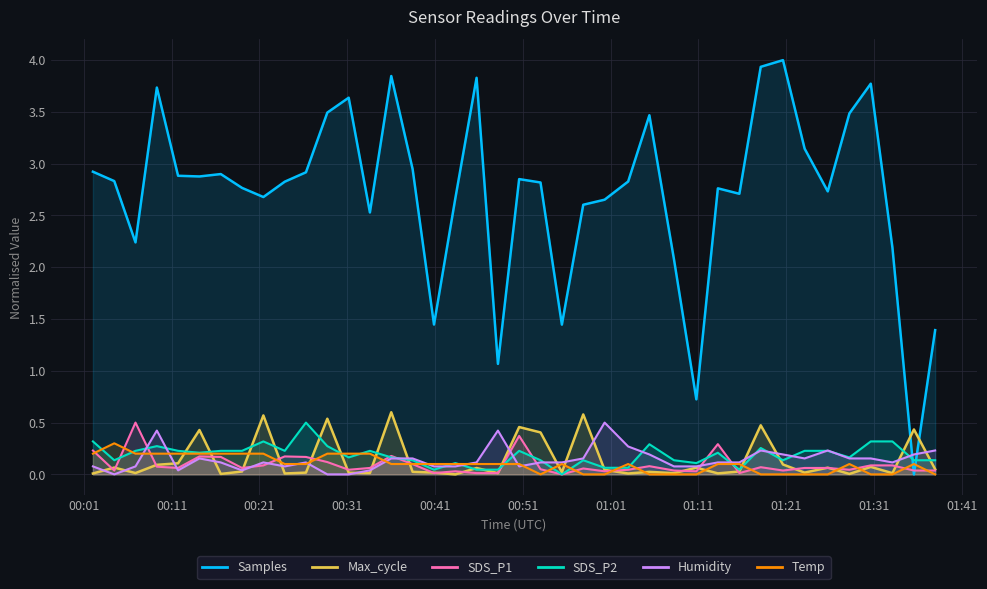

Which series has the widest spread of values?

Samples